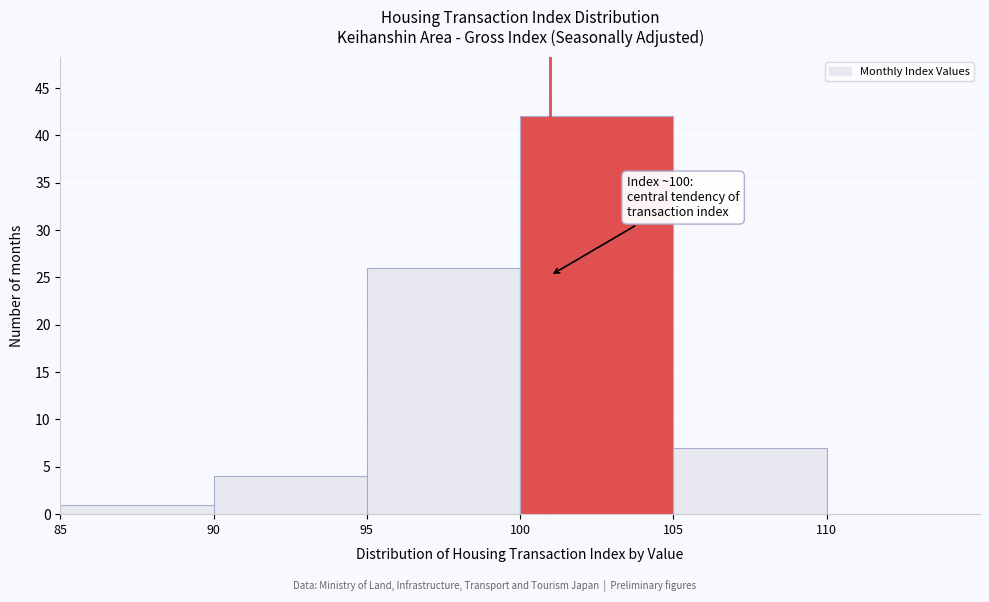

Over which range of the x-axis is the bar tallest?

100 to 105